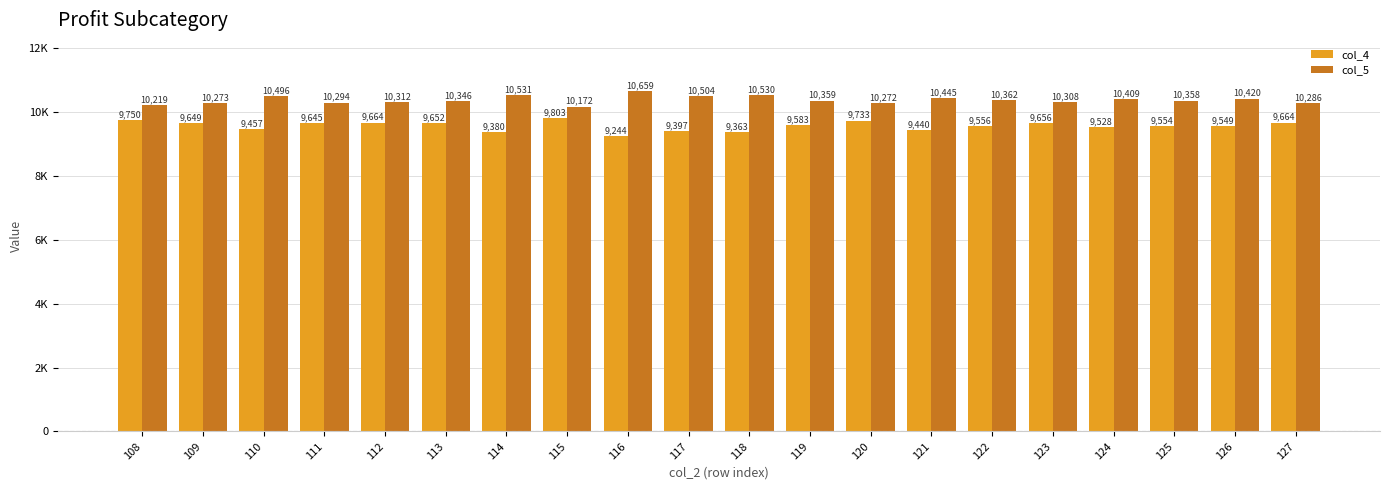

What is the spread (max minus min) of values at 122?

806